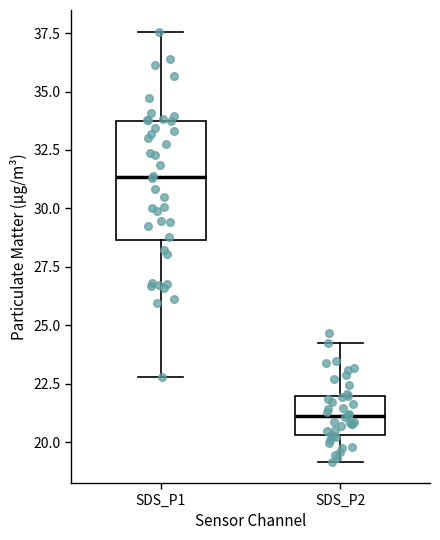

Reading left to right, read every box against the y-axis: the position of its median line, the range the box covers, and the ends of its whiskers. The values are not printed on the chart, so give them approximately, as read against the axis.

SDS_P1: median 31.5, box 28.5 to 33.5, whiskers 23.0 to 37.5
SDS_P2: median 21.0, box 20.5 to 22.0, whiskers 19.0 to 24.0